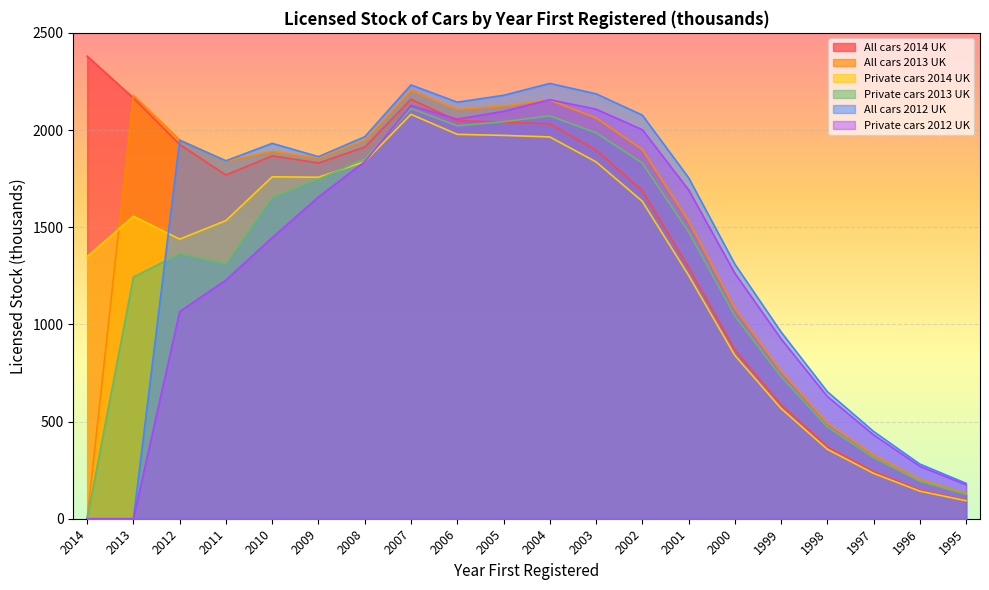

List the series in order of their peak value, lowest first.

Private cars 2014 UK, Private cars 2013 UK, Private cars 2012 UK, All cars 2013 UK, All cars 2012 UK, All cars 2014 UK